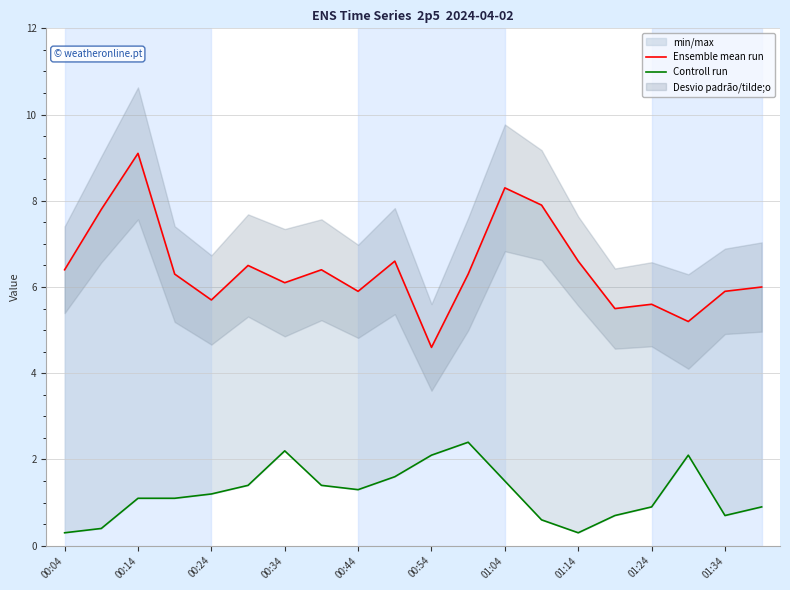

Rank the series by their average value, from highest to lowest.

Ensemble mean run, Controll run